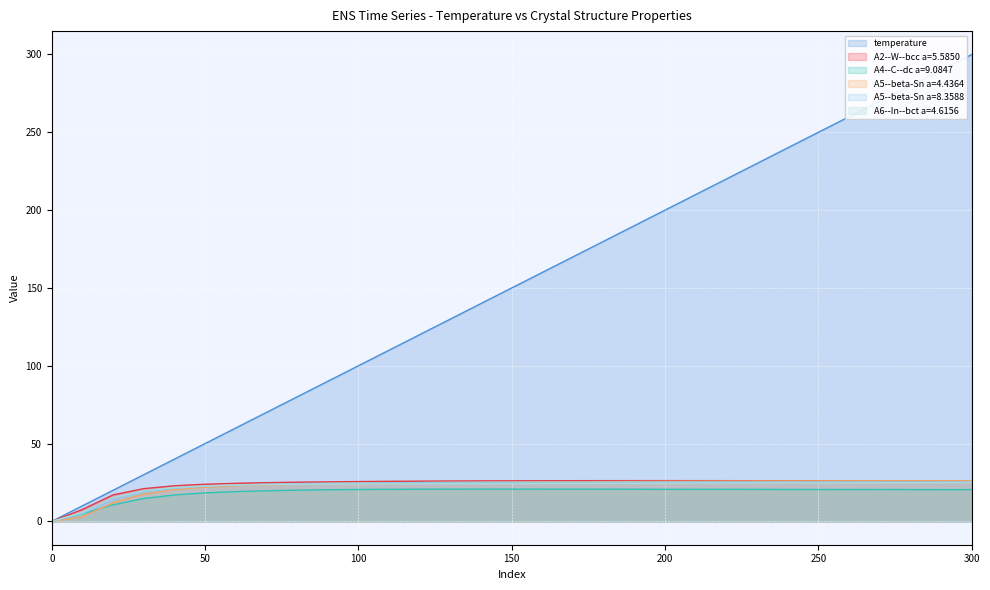

At which label does A4--C--dc a=9.0847 first exceed 20?

80